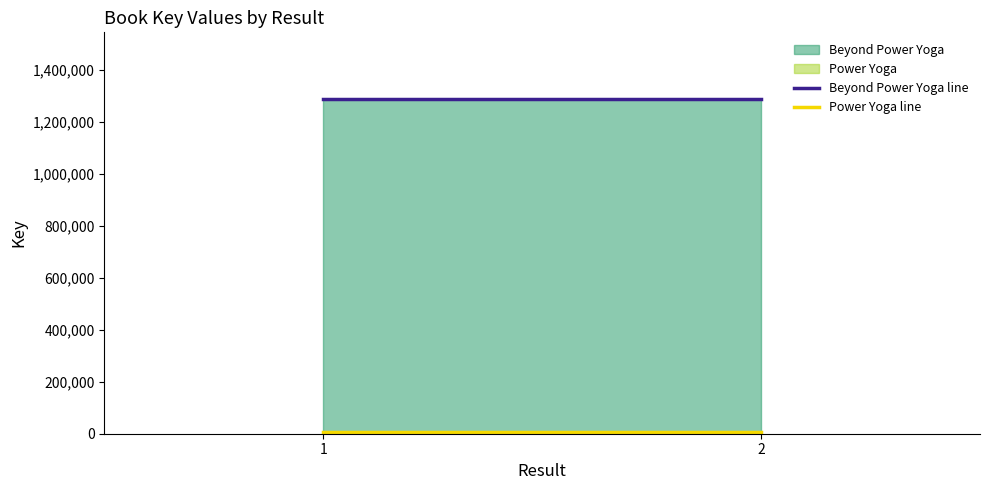

Rank the categories by Power Yoga line value from lowest to highest.

1, 2